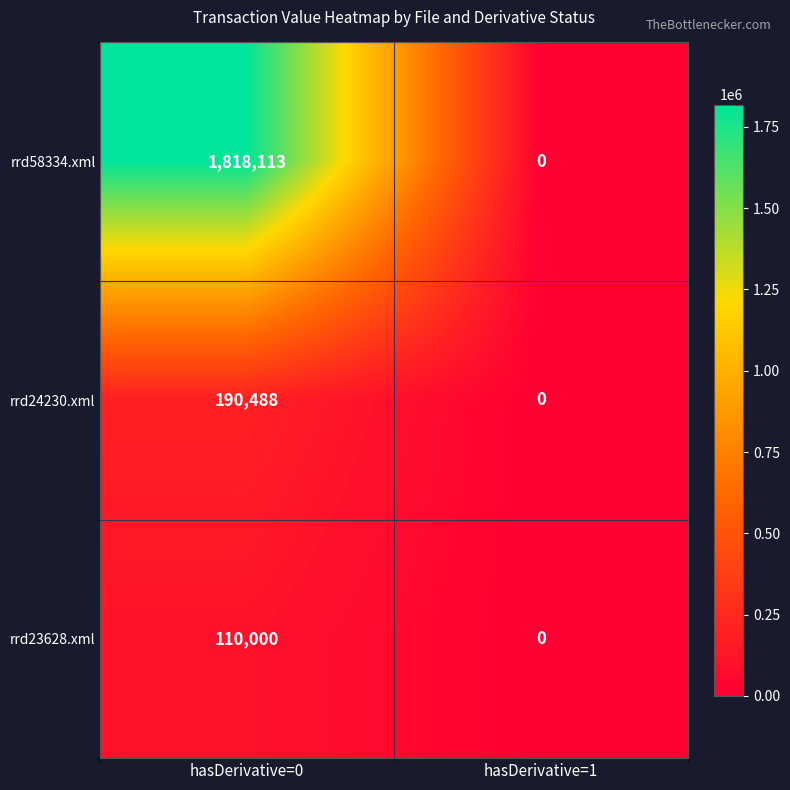

True or false: rrd24230.xml has a value of 190488 at hasDerivative=0.

True